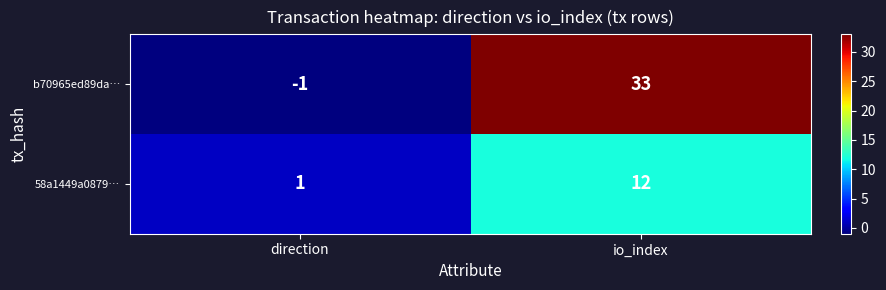

At which label does 58a1449a0879… reach its peak?

io_index